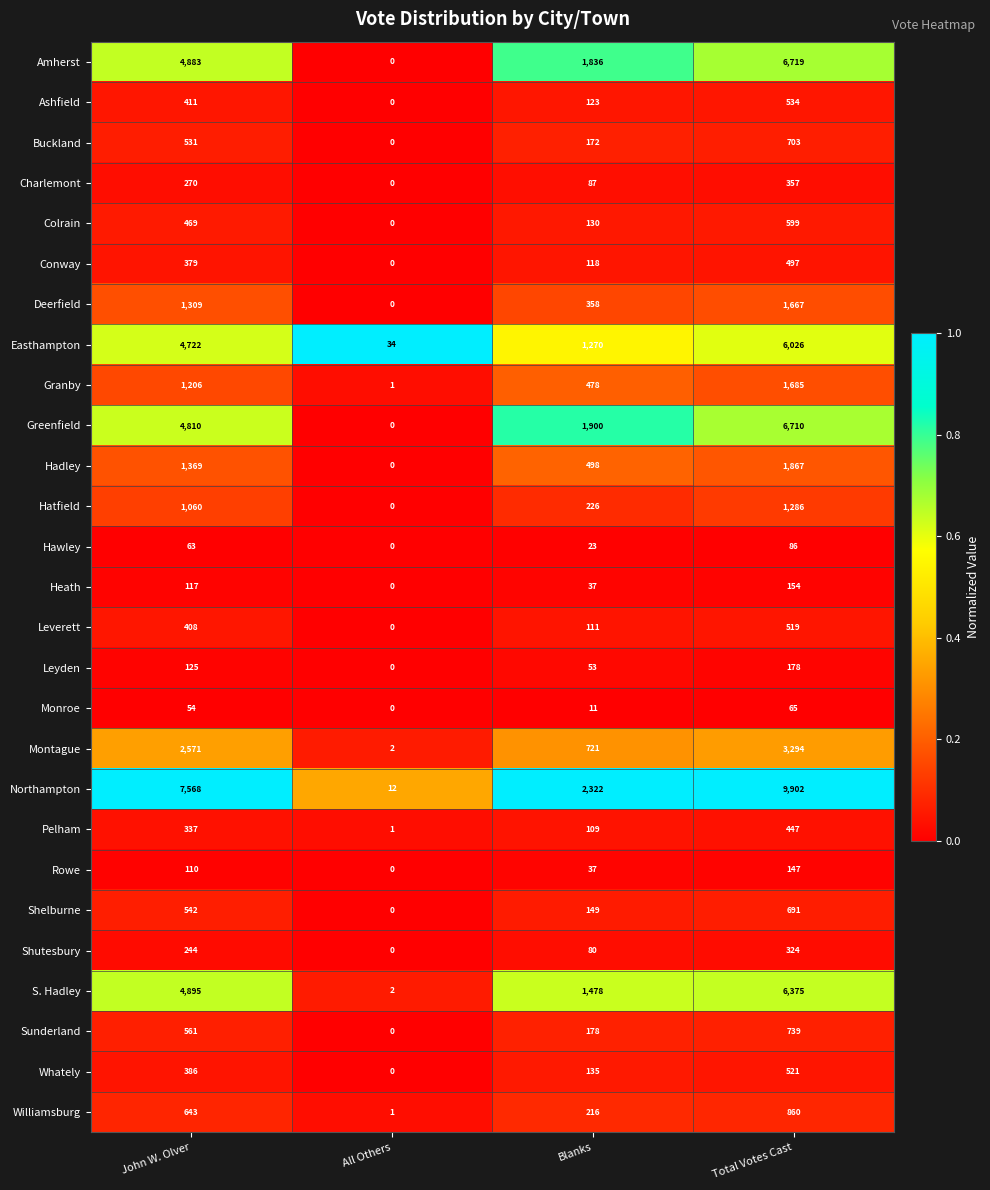

Rank the series by their maximum value, from lowest to highest.

Monroe, Hawley, Rowe, Heath, Leyden, Shutesbury, Charlemont, Pelham, Conway, Leverett, Whately, Ashfield, Colrain, Shelburne, Buckland, Sunderland, Williamsburg, Hatfield, Deerfield, Granby, Hadley, Montague, Easthampton, S. Hadley, Greenfield, Amherst, Northampton